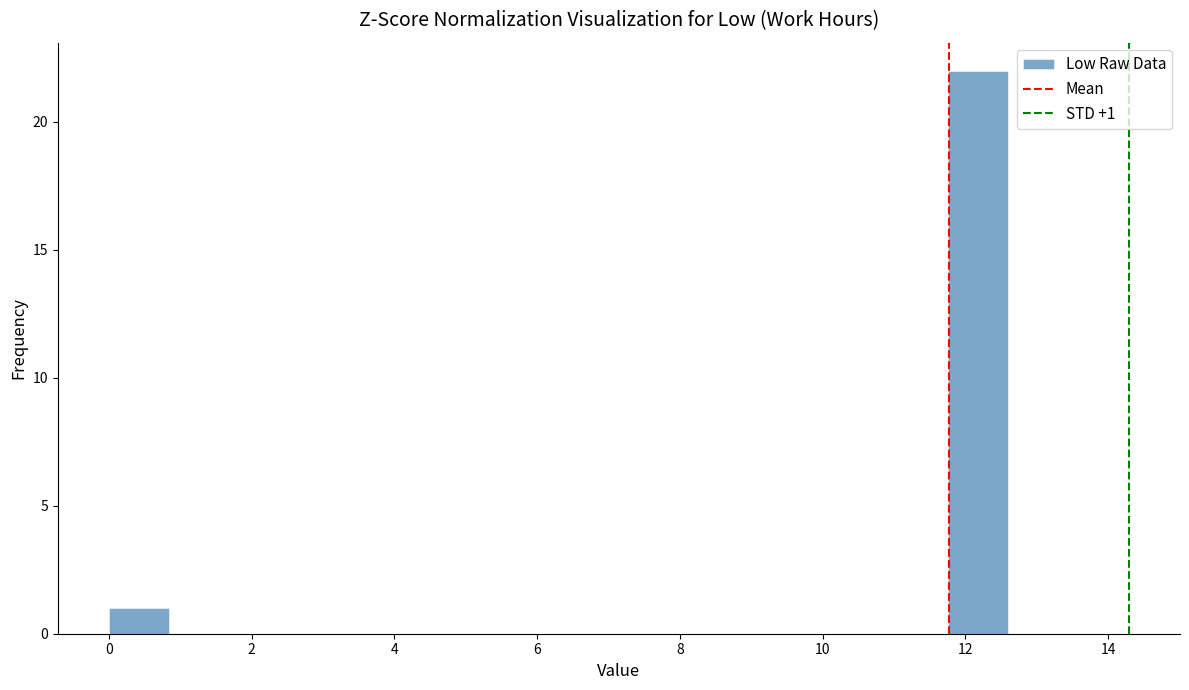

Which range on the x-axis has the tallest bar?

11.76 to 12.60